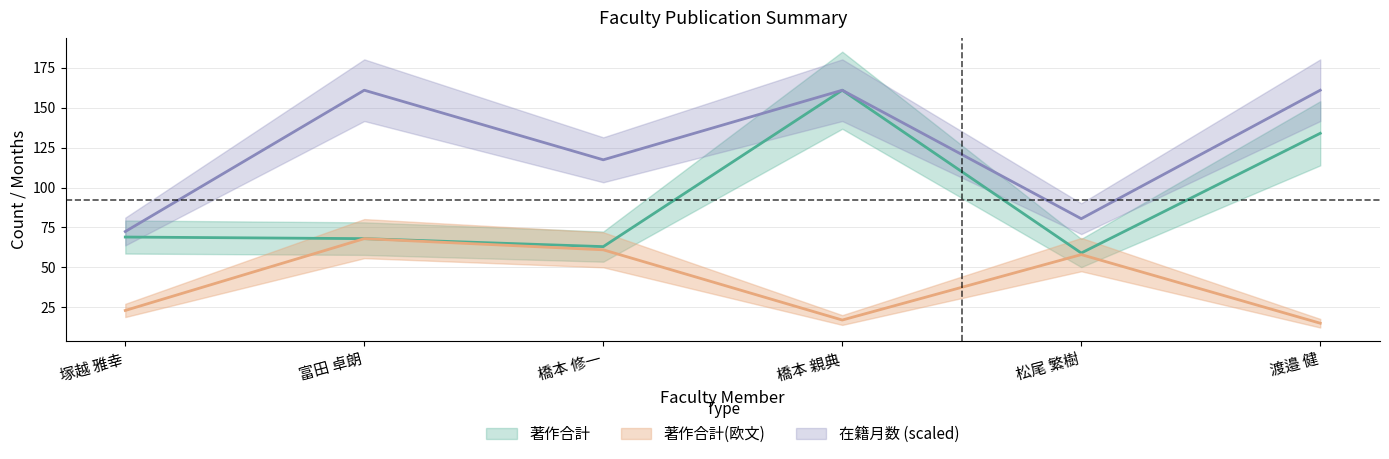

How many data points in 著作合計(欧文) are above 58?

2